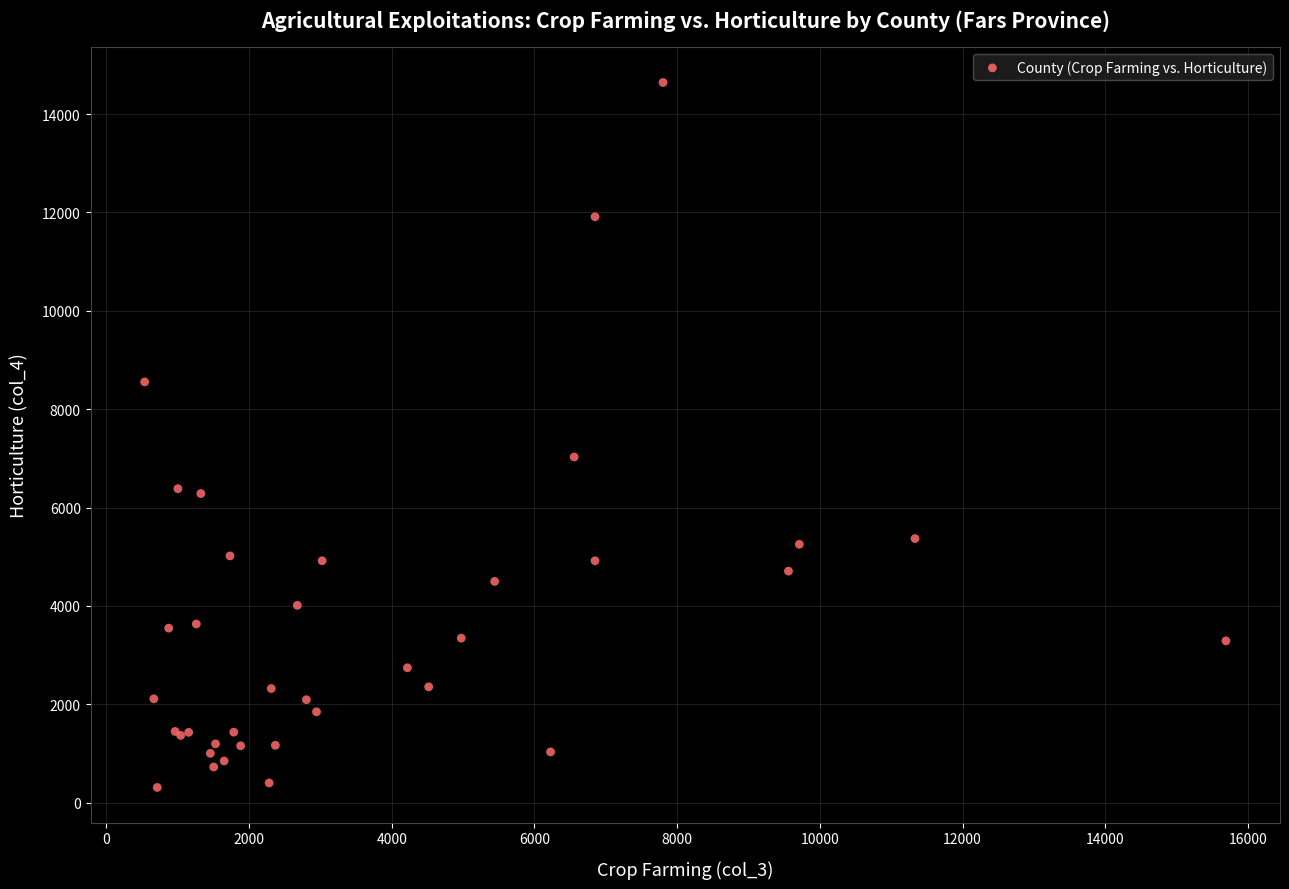

What Y value in the scatter plot is closest to 7476?

7029.3